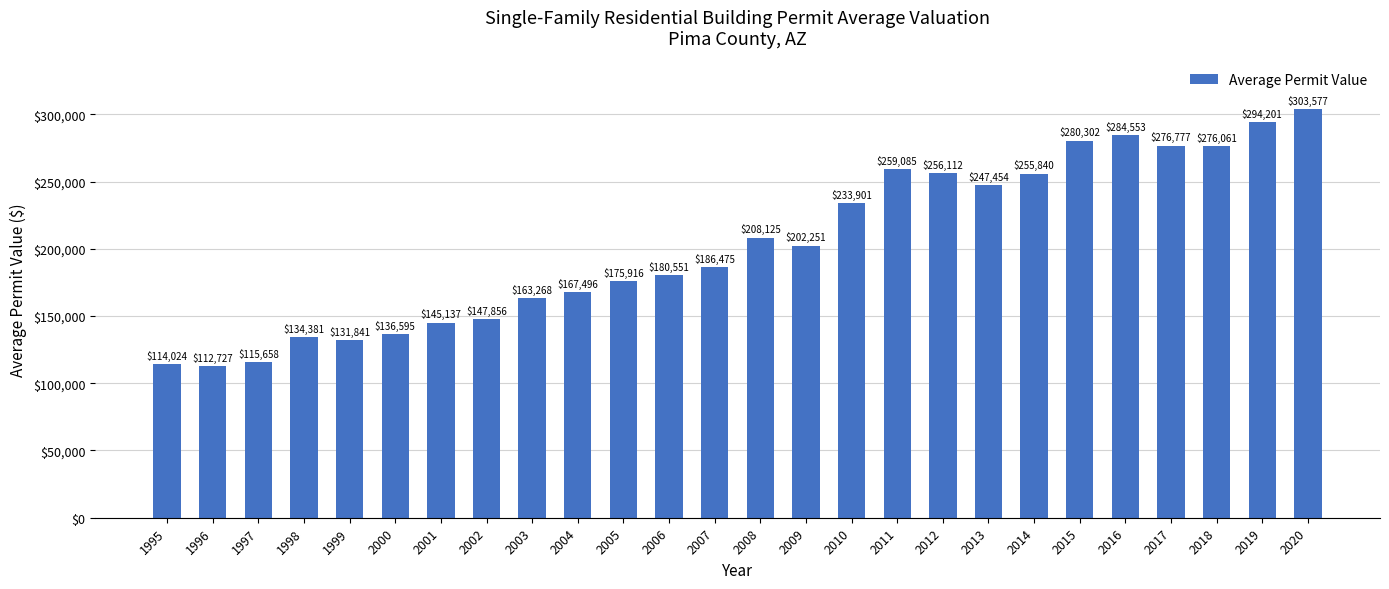

True or false: the data shows 202250.8 at 2009.

True